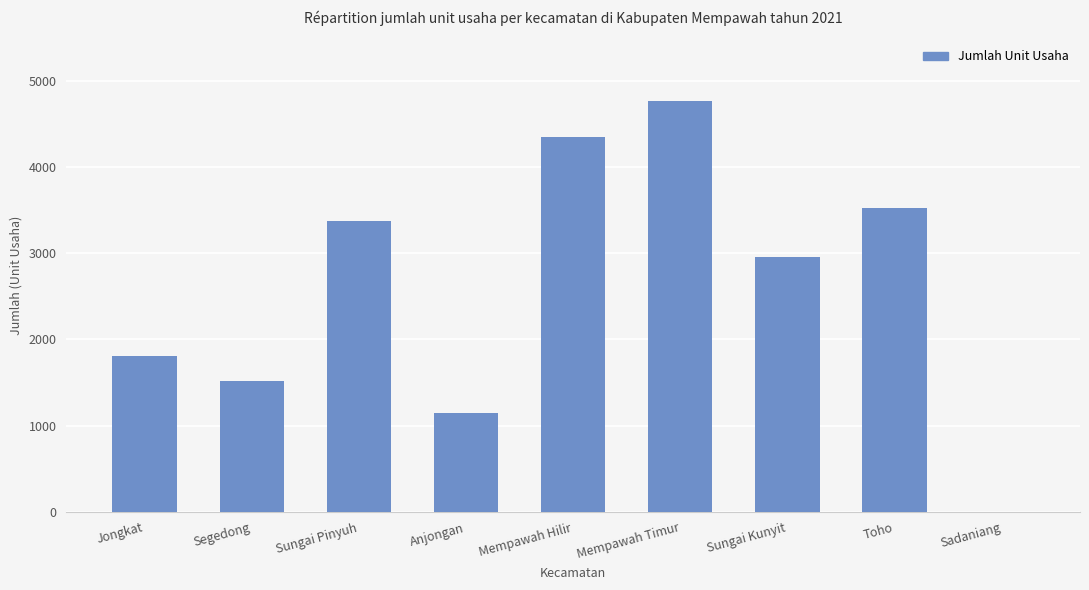

Reading left to right, transcribe all the data shown in this chart.

1804	1522	3375	1143	4349	4766	2953	3525	0